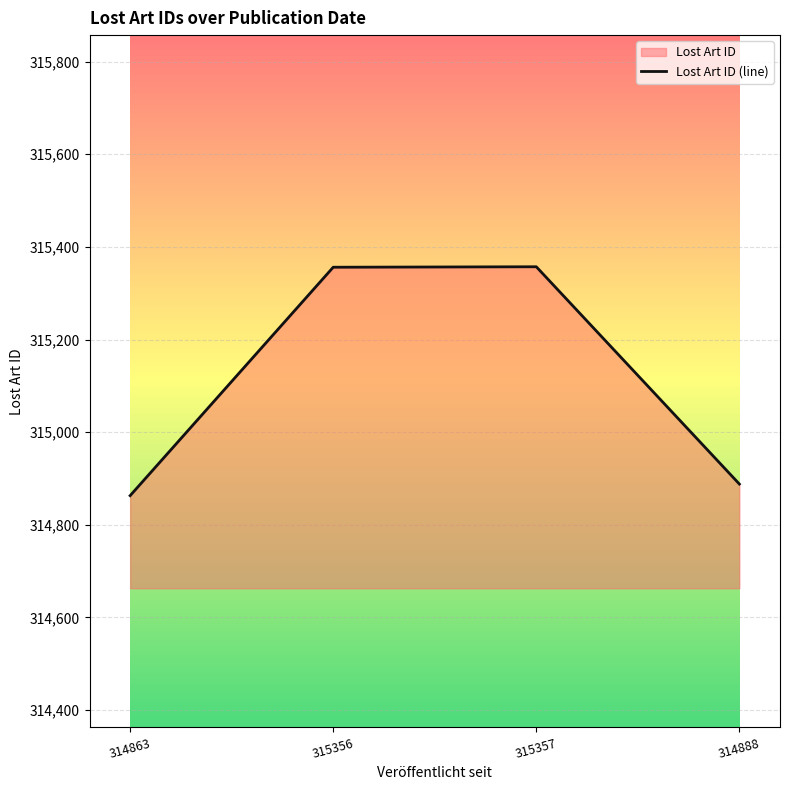

The value at 314863 is 314863. True or false?

True